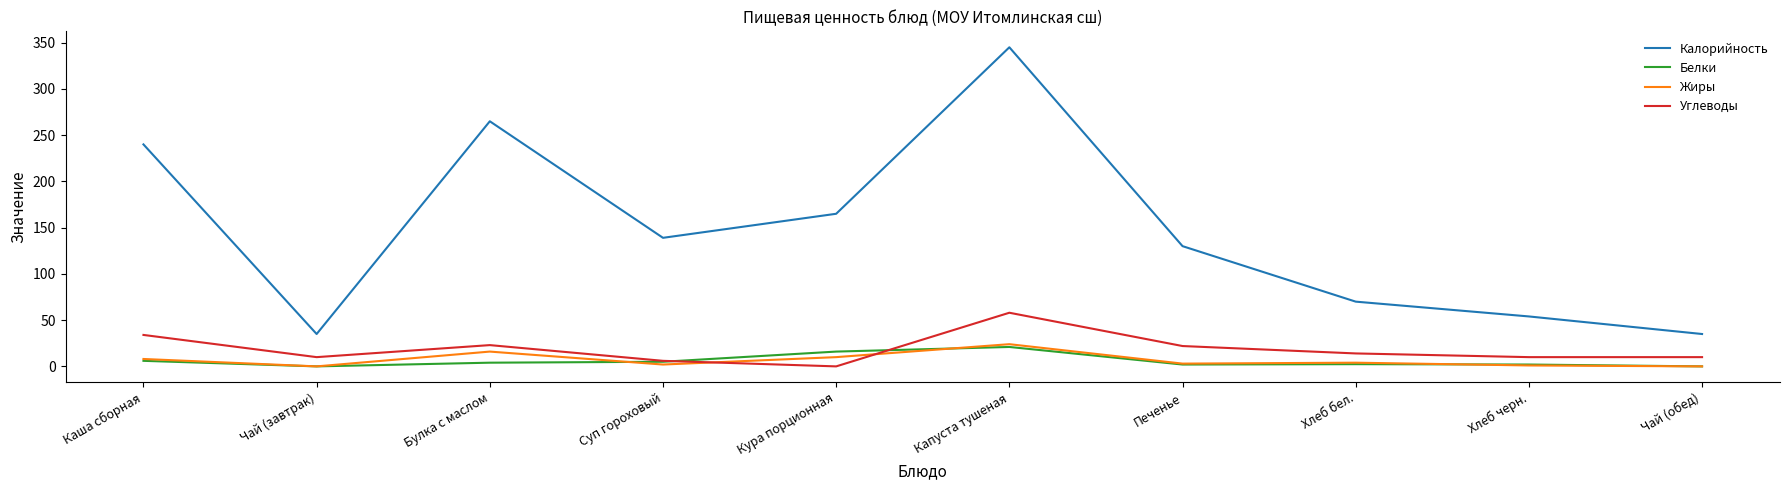

Is it true that Белки equals 2.4 at Хлеб бел.?

True